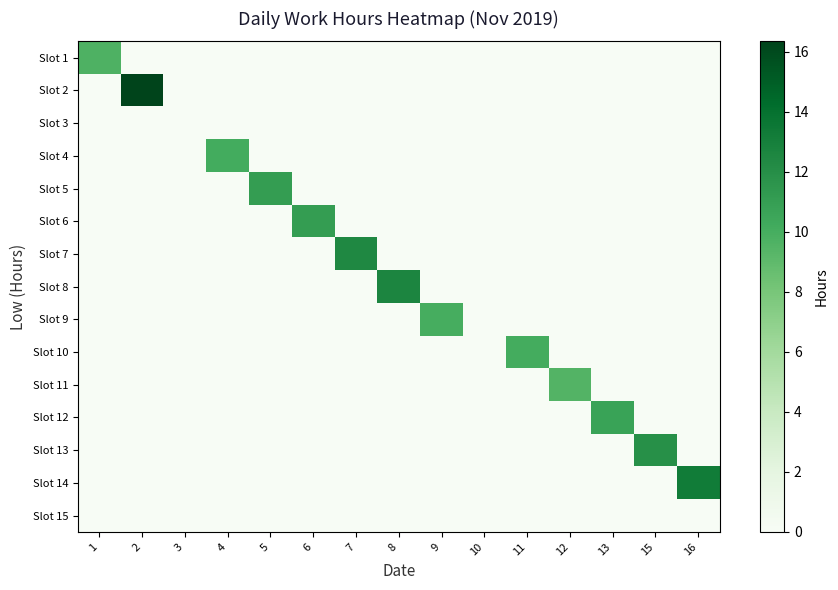

Between 8 and 1, which is larger?

1